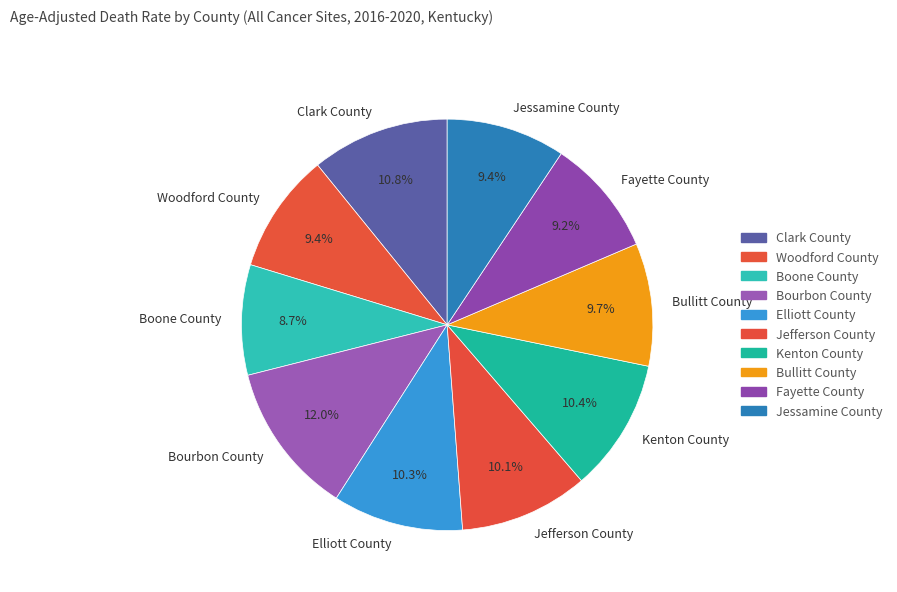

What percentage is the Jefferson County slice, to the nearest percent?

10%